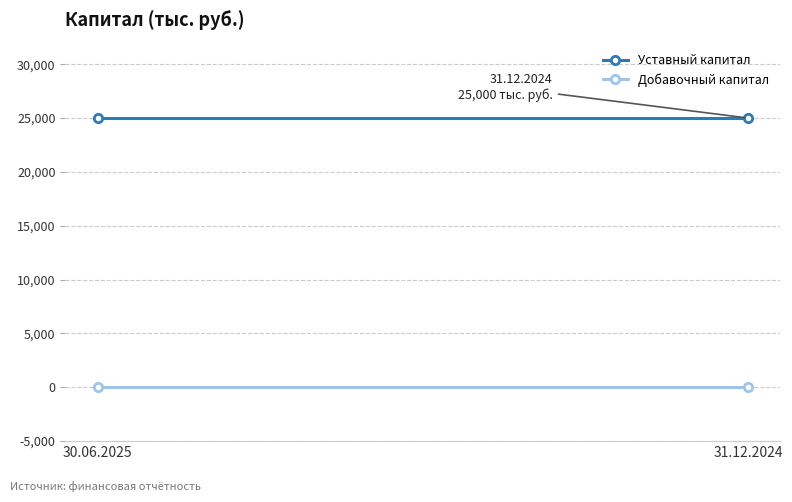

What is the maximum value shown in the chart?

25000